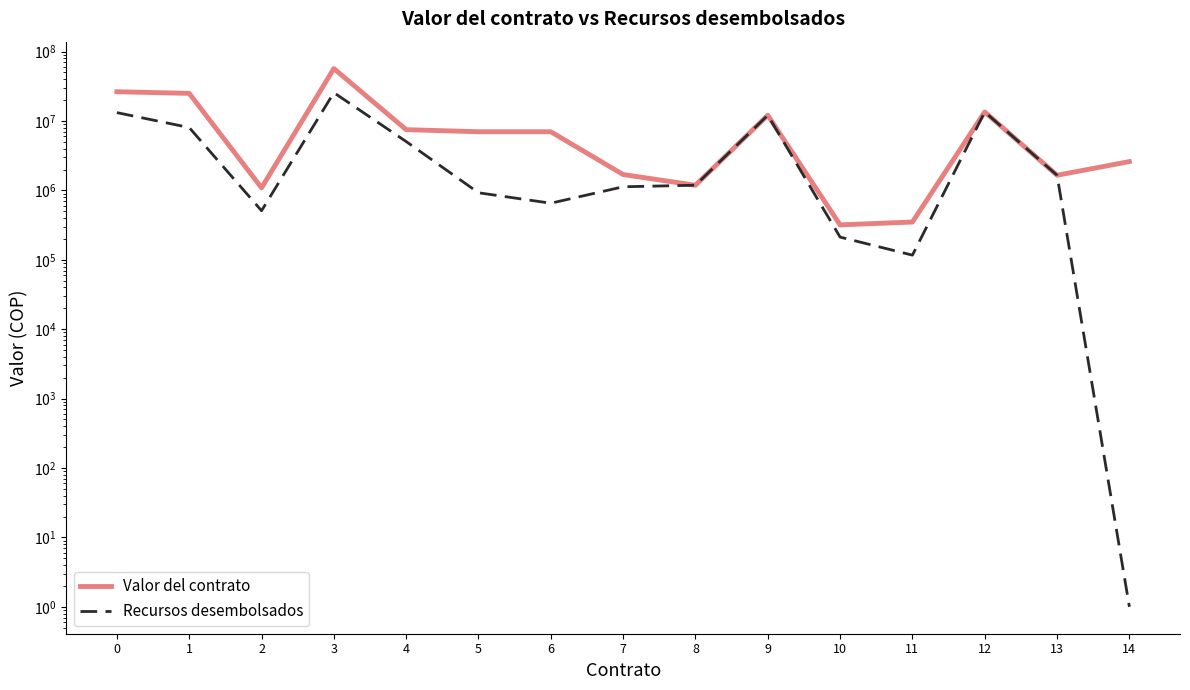

Is it true that Valor del contrato equals 18301259.8 at 9?

False